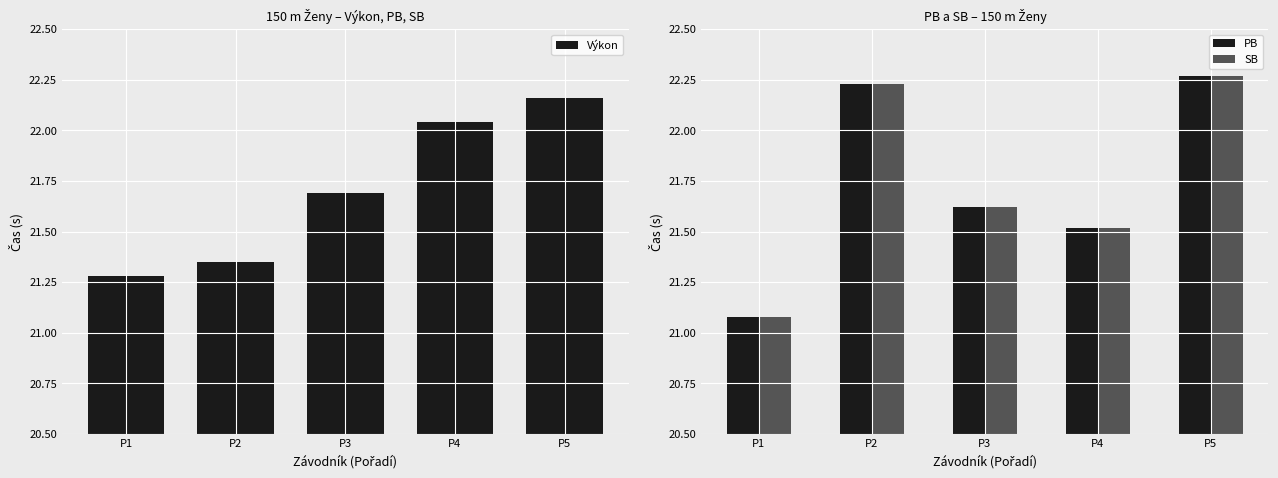

Reading left to right, extract all data points from this chart.

Výkon: P1=21.3	P2=21.4	P3=21.7	P4=22.0	P5=22.2
PB: P1=21.1	P2=22.2	P3=21.6	P4=21.5	P5=22.3
SB: P1=21.1	P2=22.2	P3=21.6	P4=21.5	P5=22.3